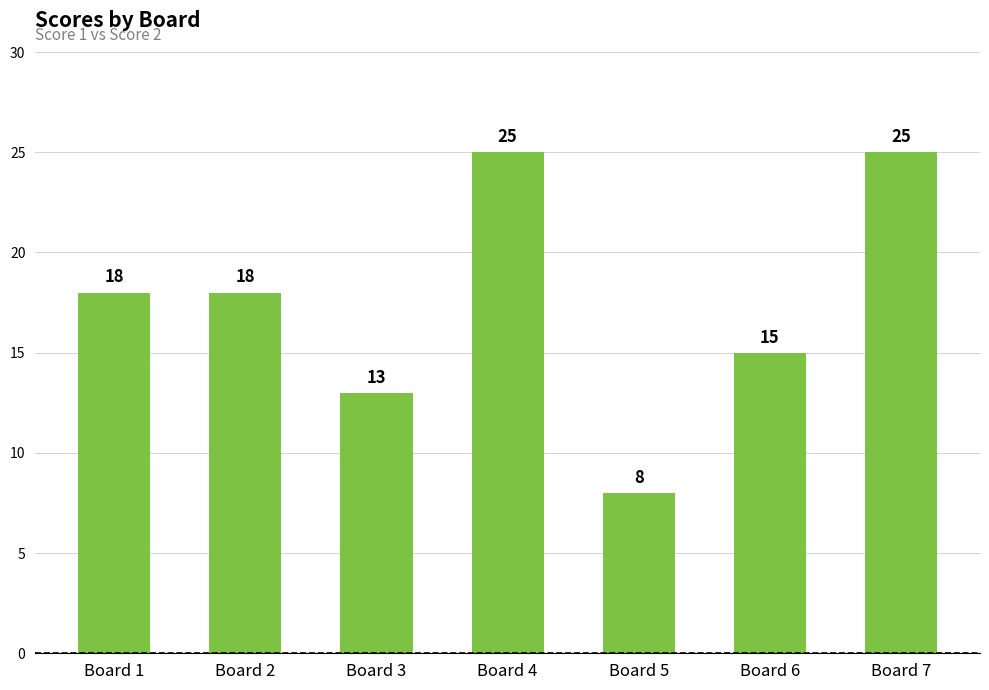

What is the difference between the values at Board 3 and Board 5?

5